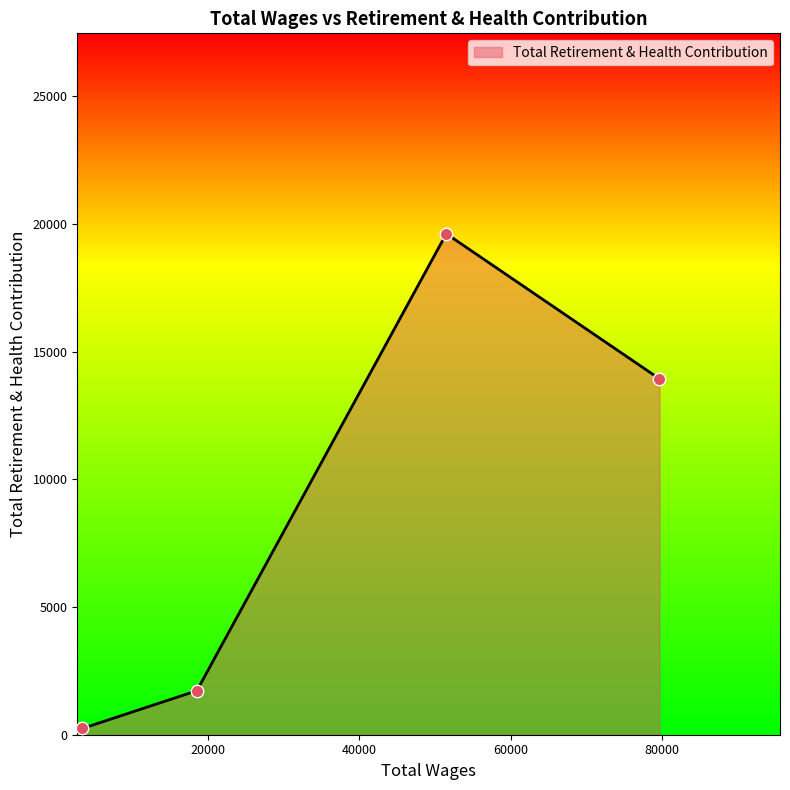

What is the greatest value displayed?

19613